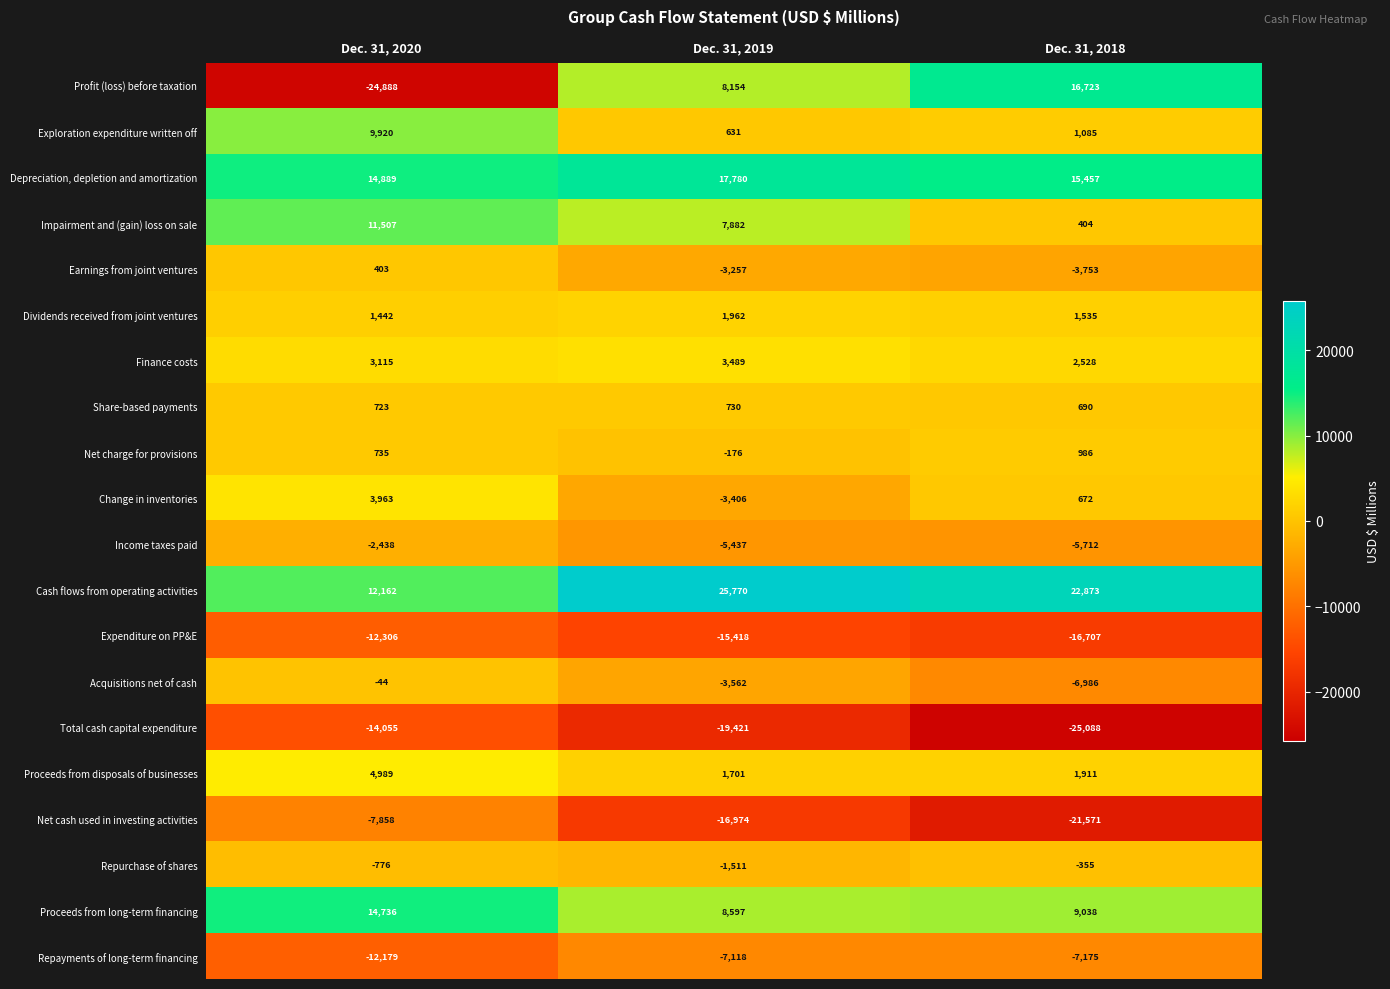

The Repayments of long-term financing series shows -3030 at Dec. 31, 2018. True or false?

False